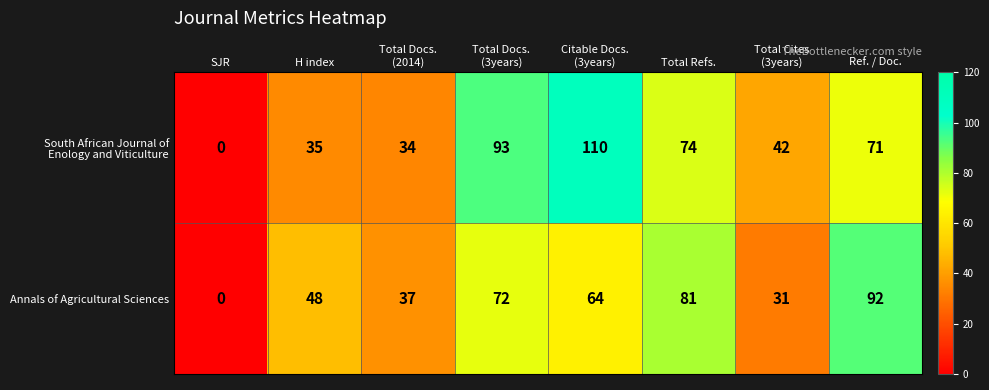

How many distinct data groups are displayed?

2